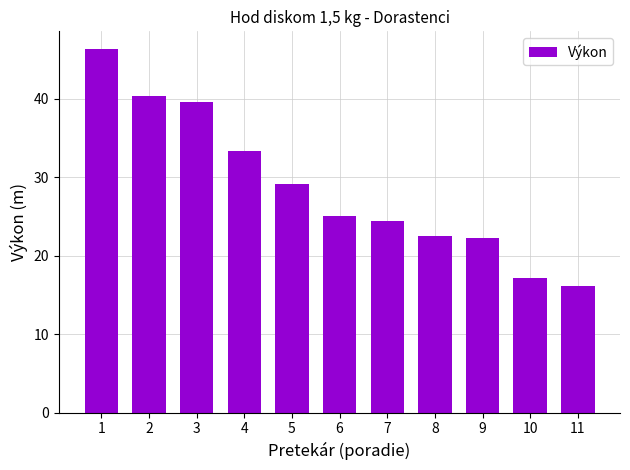

The value at 6 is 25.1. True or false?

True